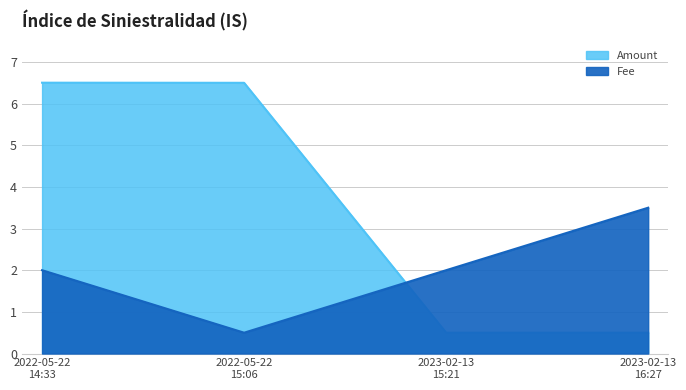

How many interior local valleys does the Fee series have?

1